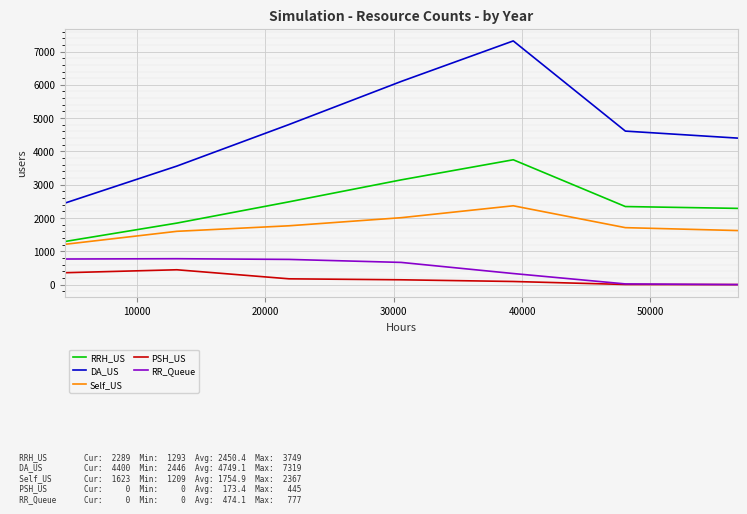

What is the sum of all RRH_US values?

17153